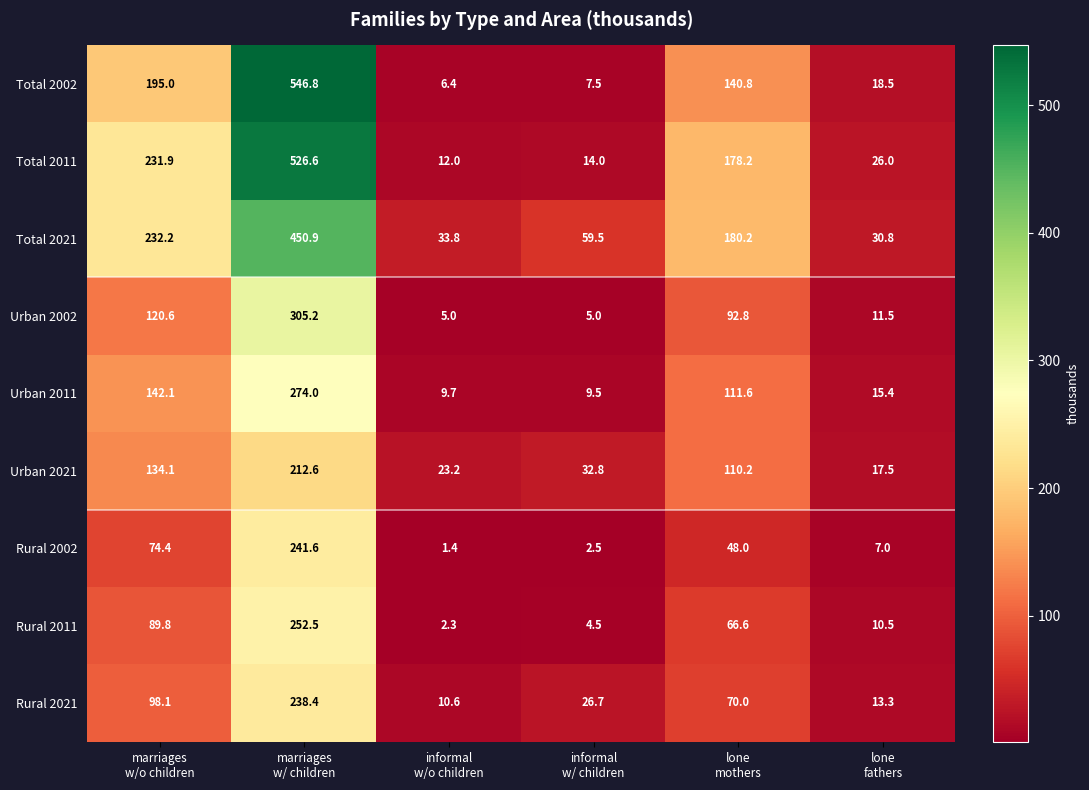

How many values in the Rural 2021 series are below 70?

3